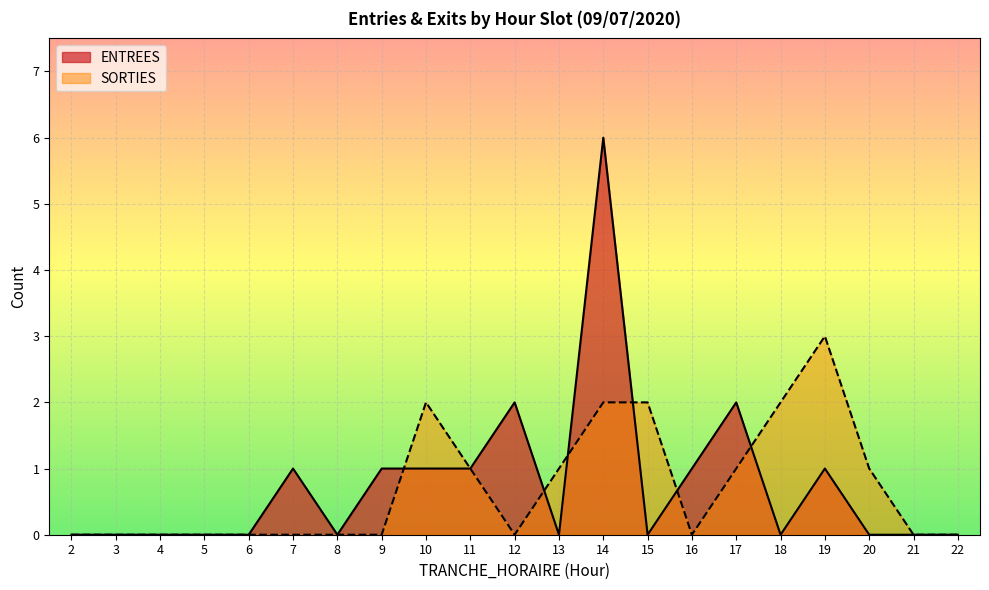

The value of ENTREES at 19 is 2. True or false?

False